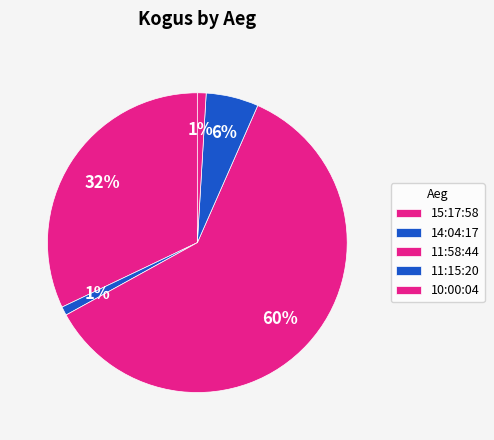

How many segments does this pie chart have?

5